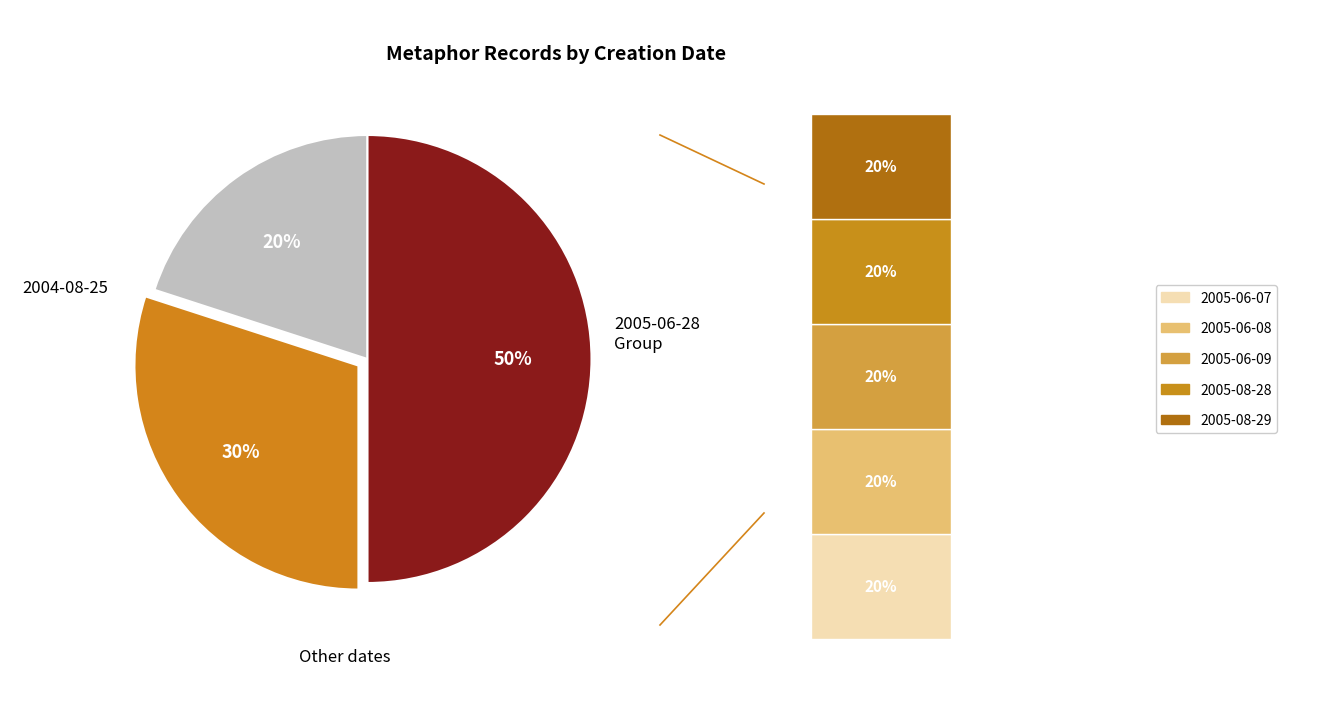

Which has a higher value, 2005-08-28 or 2005-06-09?

2005-08-28